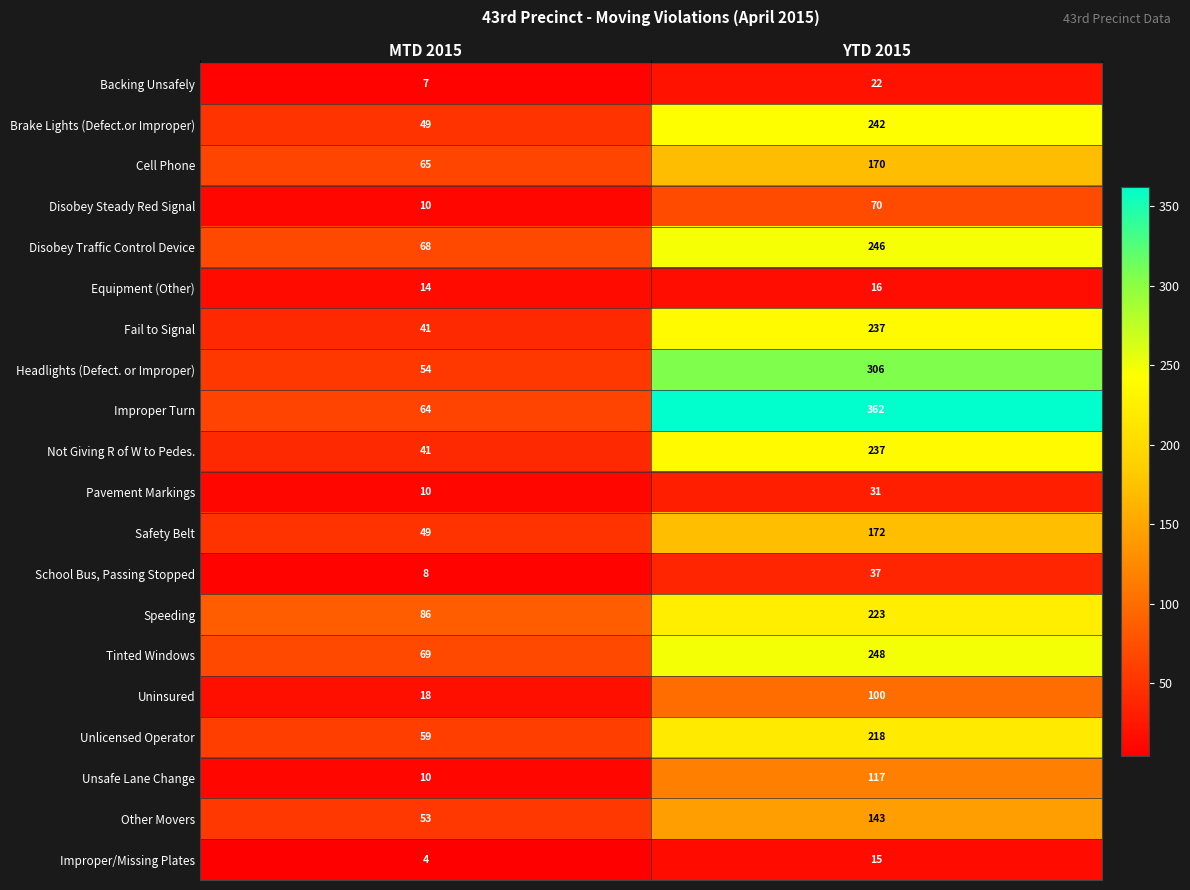

What is the maximum value shown in the chart?

362